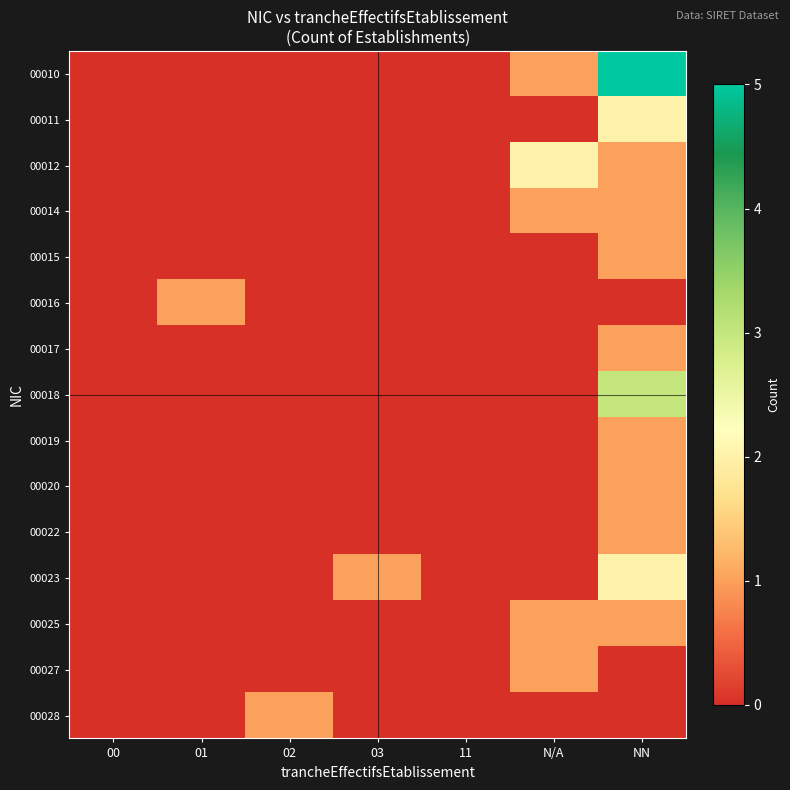

Between 01 and 03, which series saw the biggest shift?

00016